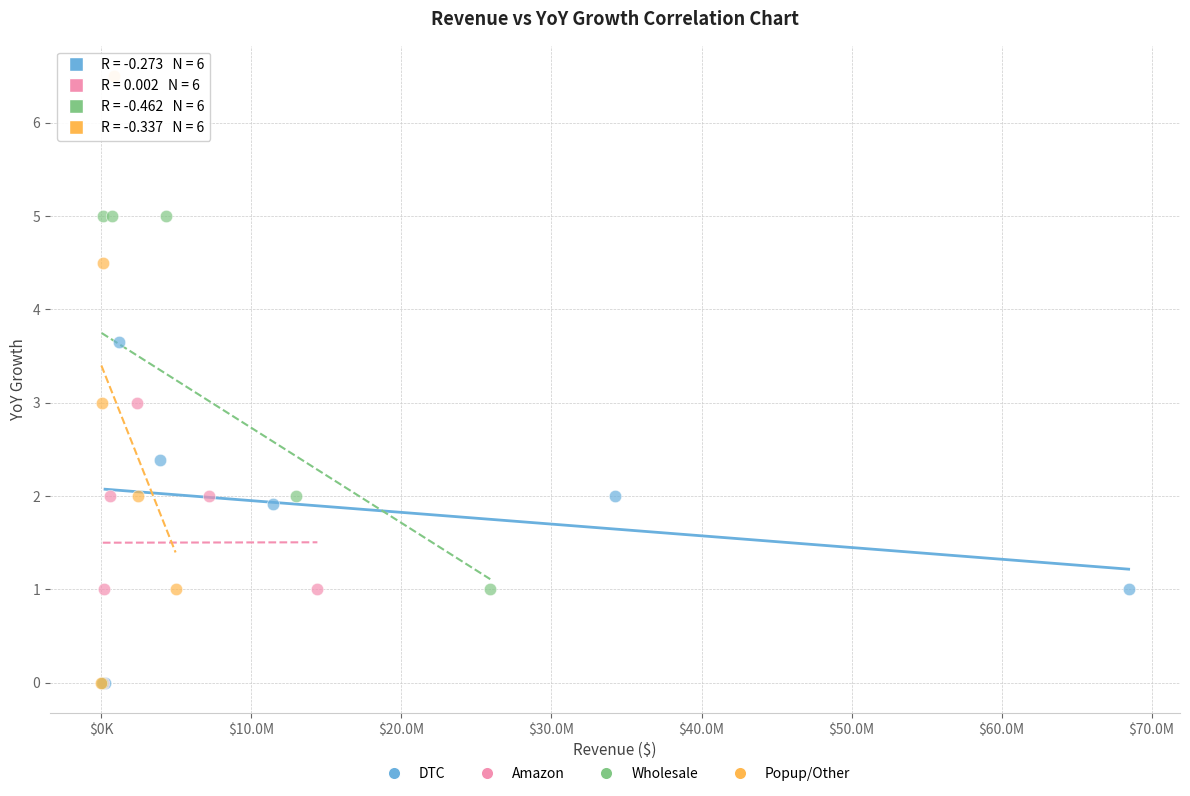

Which series has the widest spread of Y values?

Popup/Other